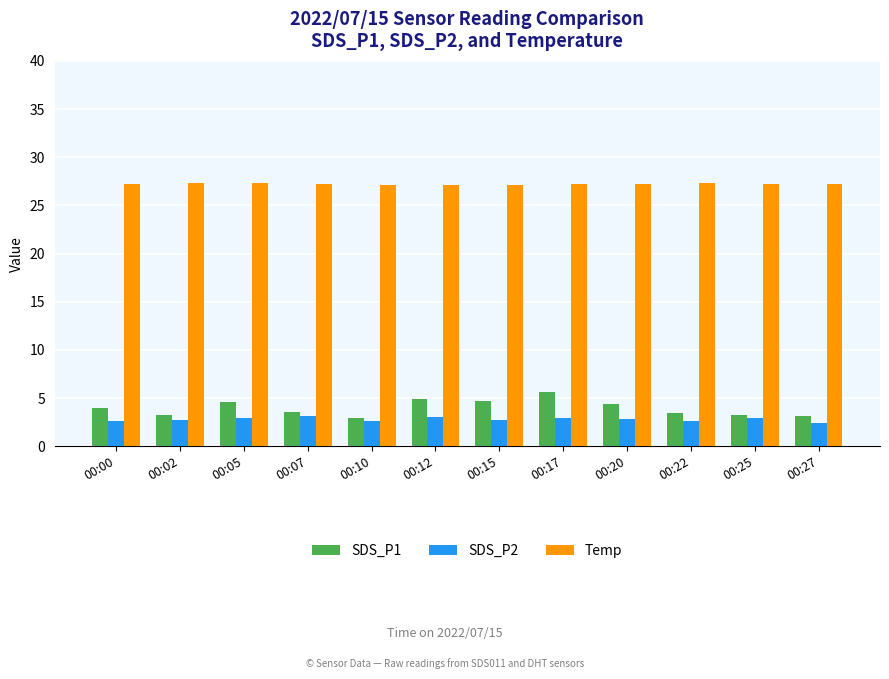

At how many categories does at least one series exceed 17?

12